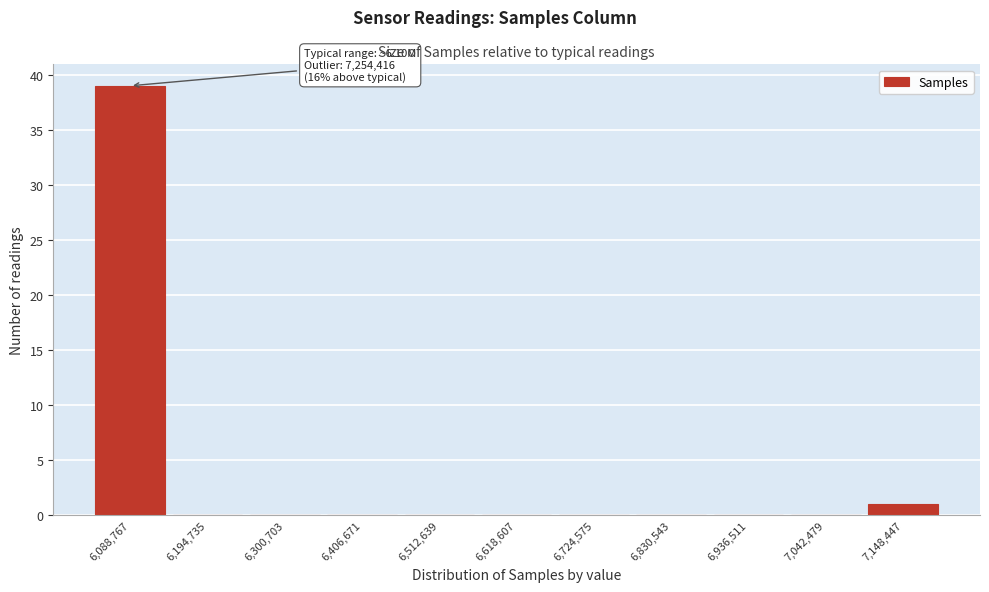

Reading left to right, transcribe all the data shown in this chart.

6,088,767=39	6,194,735=0	6,300,703=0	6,406,671=0	6,512,639=0	6,618,607=0	6,724,575=0	6,830,543=0	6,936,511=0	7,042,479=0	7,148,447=1